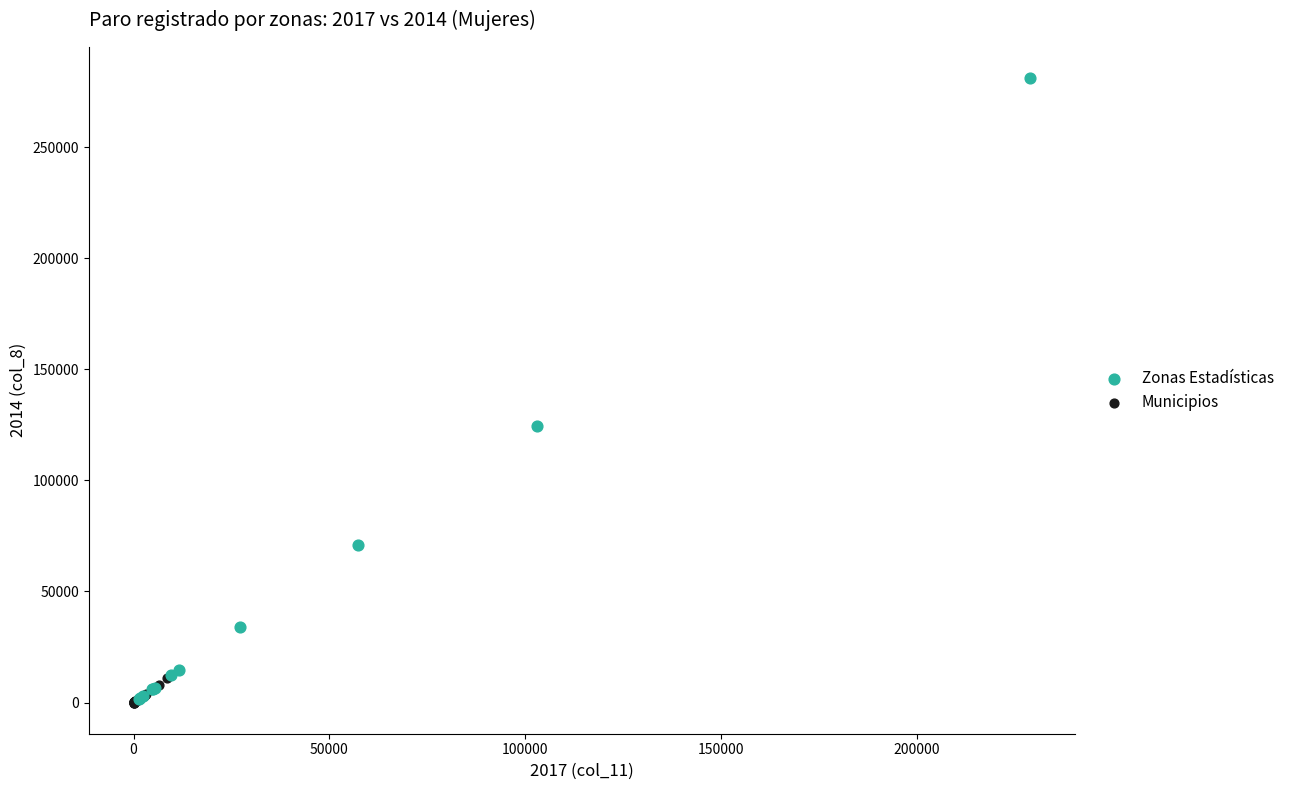

Which series has the largest Y range (max minus min)?

Zonas Estadísticas